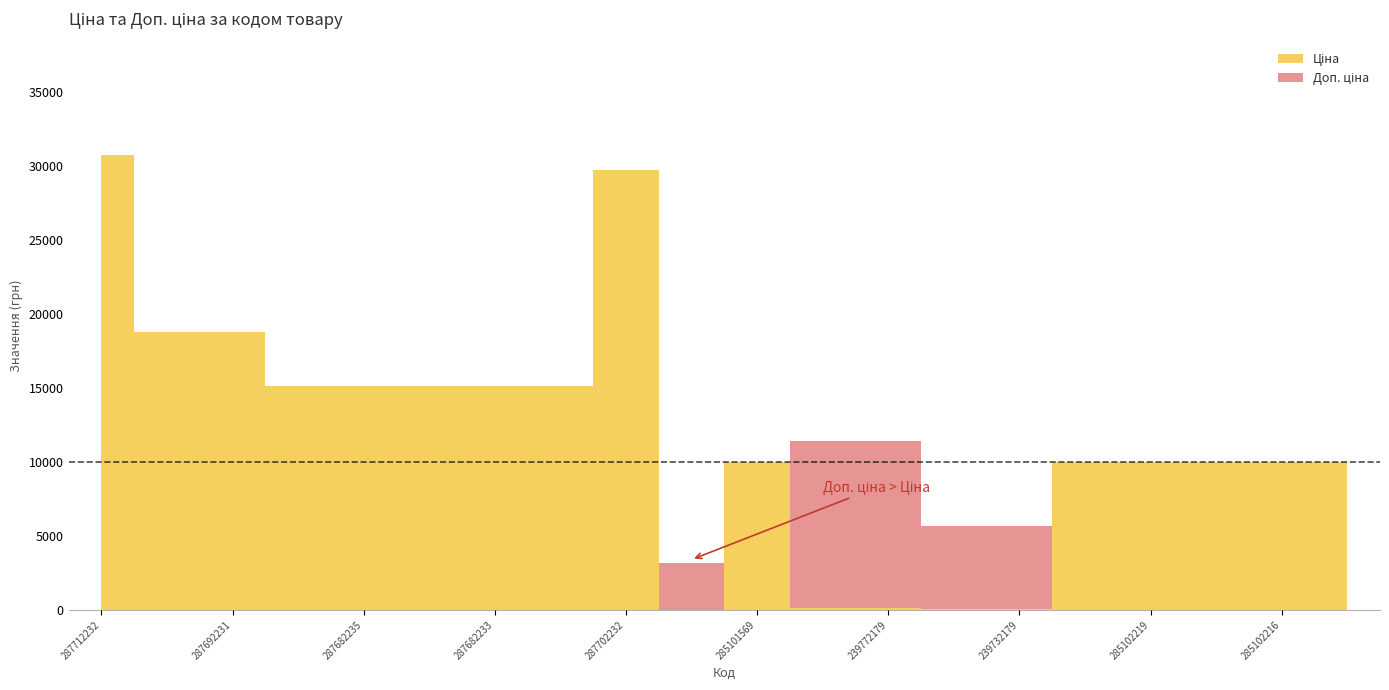

What is the difference between the maximum and minimum values in the Ціна series?

30685.1